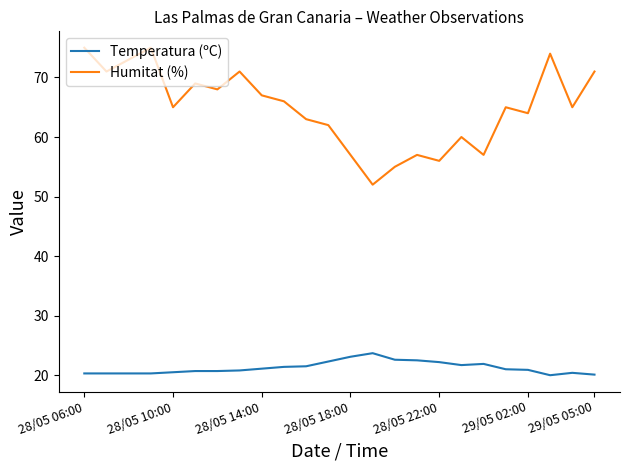

True or false: Humitat (%) has more than 2 interior local peaks.

True